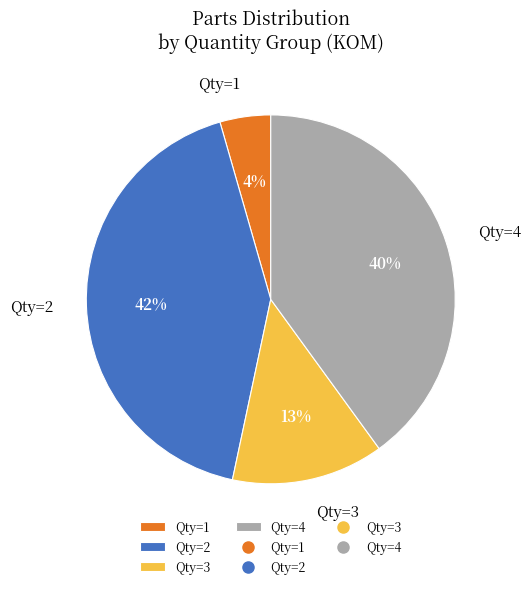

Is the sum of Qty=1 and Qty=3 greater than half?

No